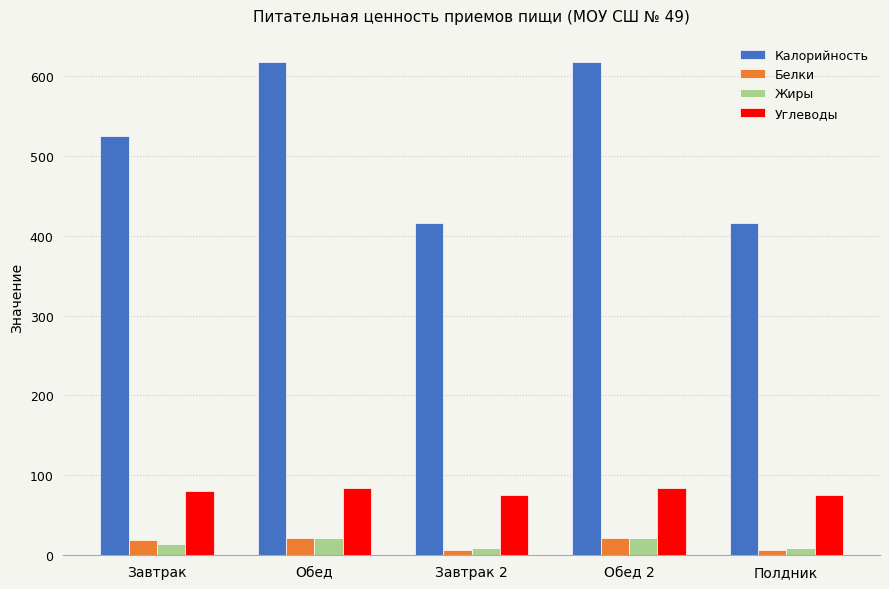

Which series has the widest spread of values?

Калорийность